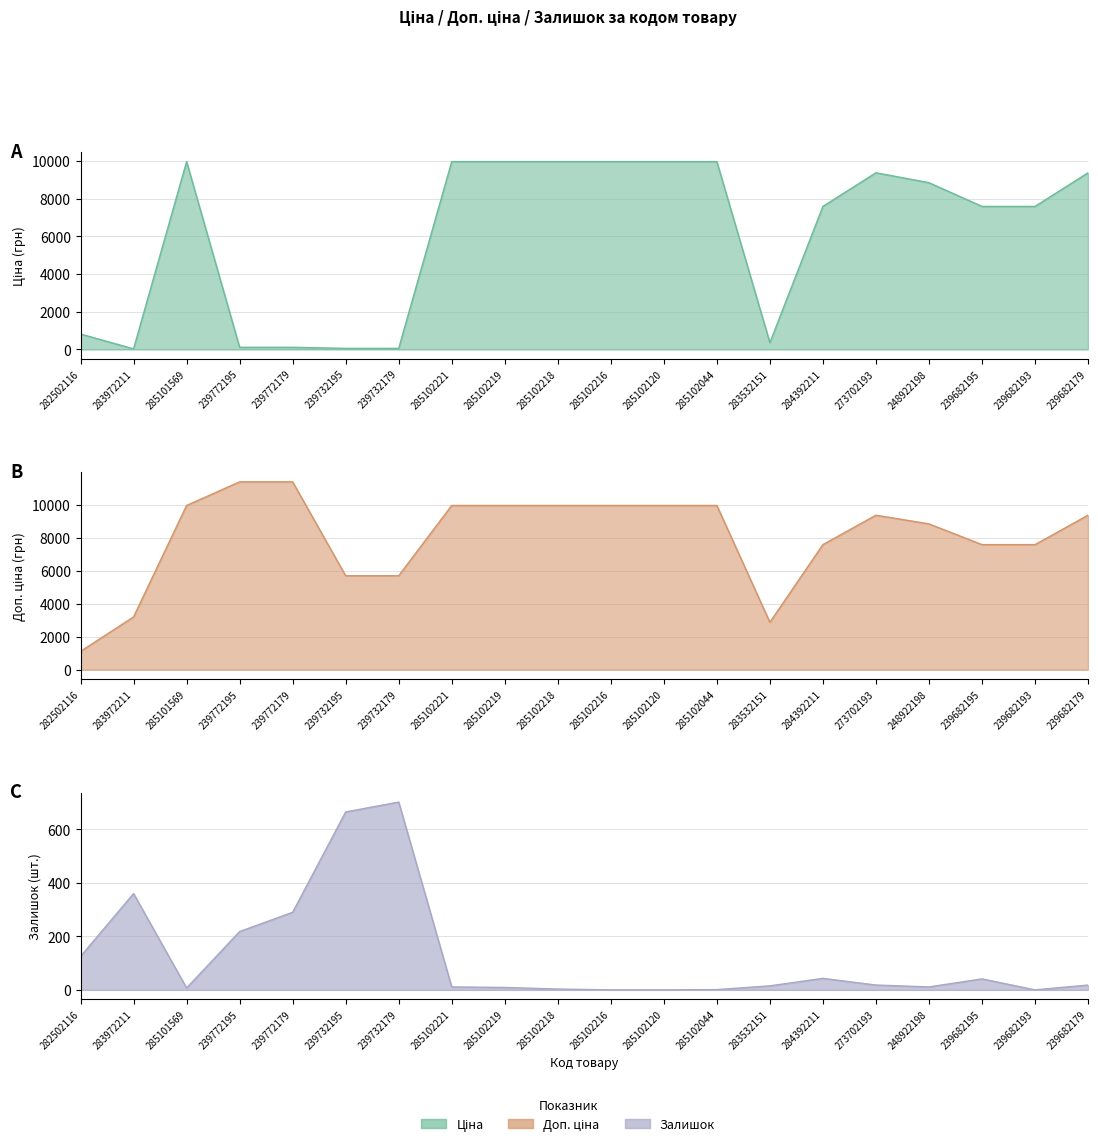

Rank the series at 283532151 from highest to lowest value.

Доп. ціна, Ціна, Залишок